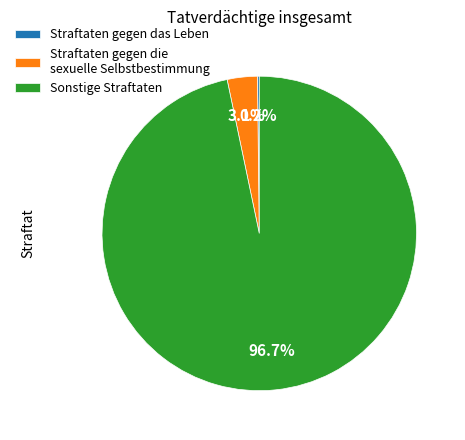

To the nearest percent, what is the difference between the largest and smallest slice percentages?

97%